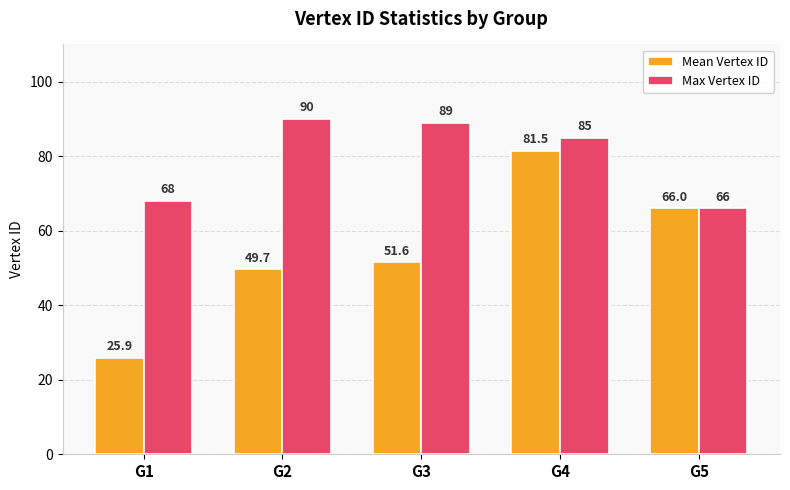

How many groups of bars are there?

5